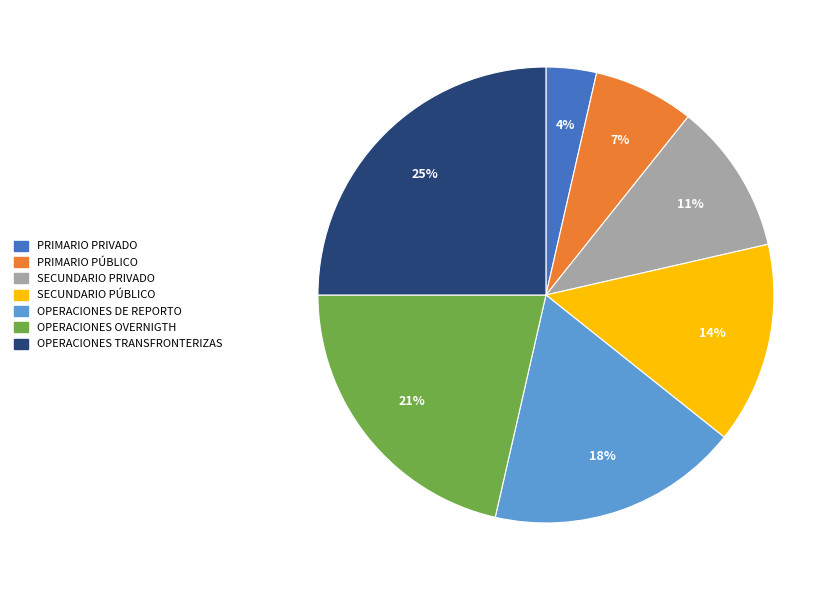

Count the number of slices in the pie.

7